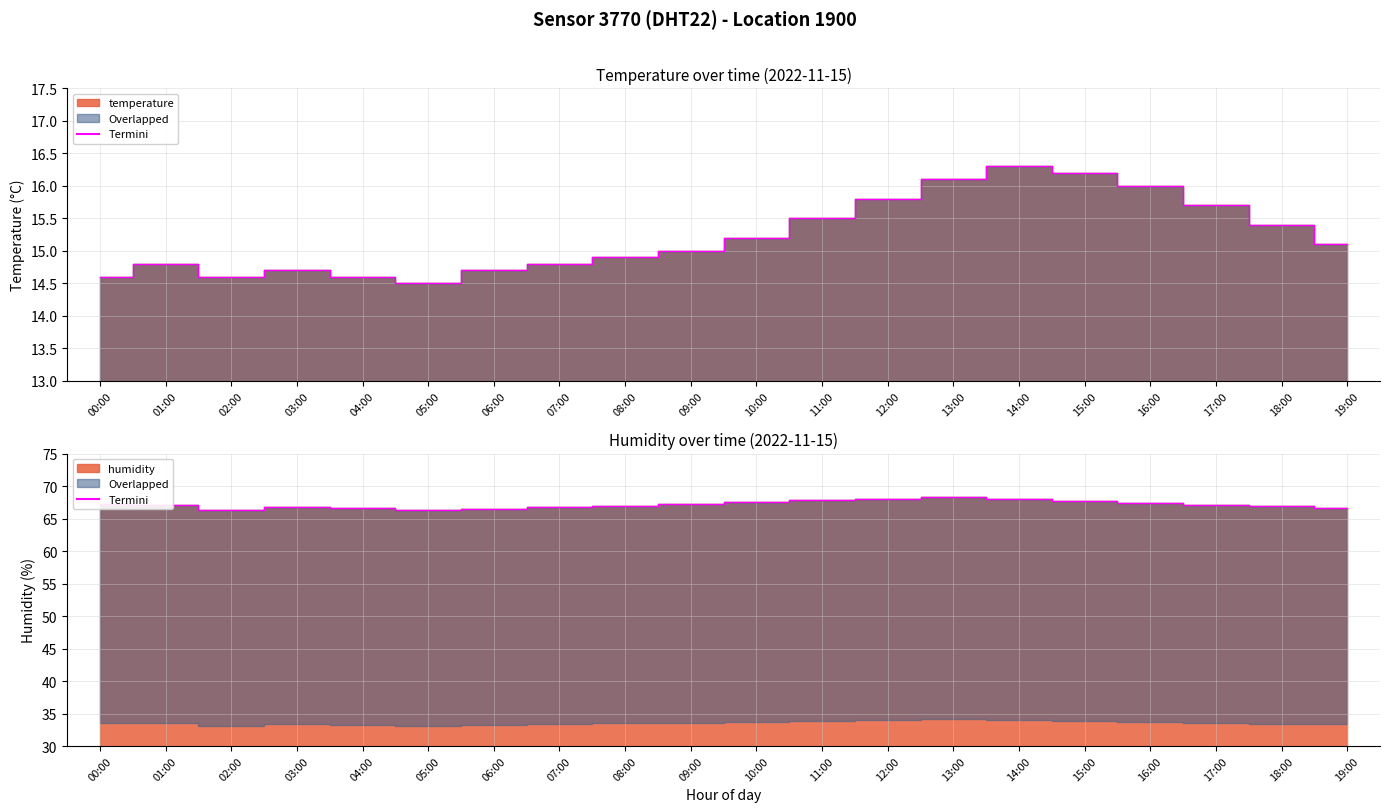

How many data points are less than 67?

8